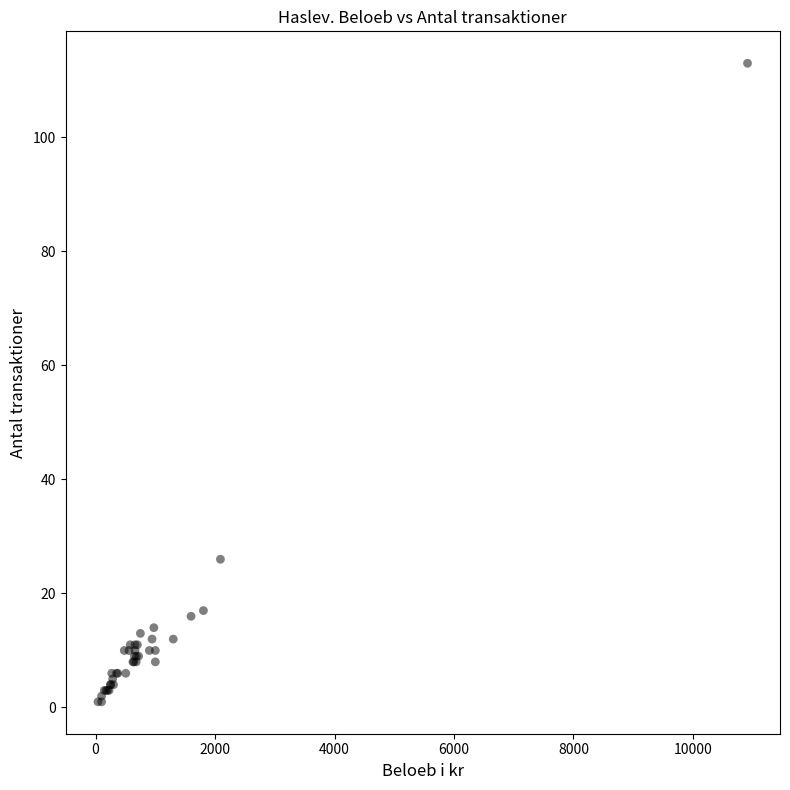

What Y value in the scatter plot is closest to 57?

26